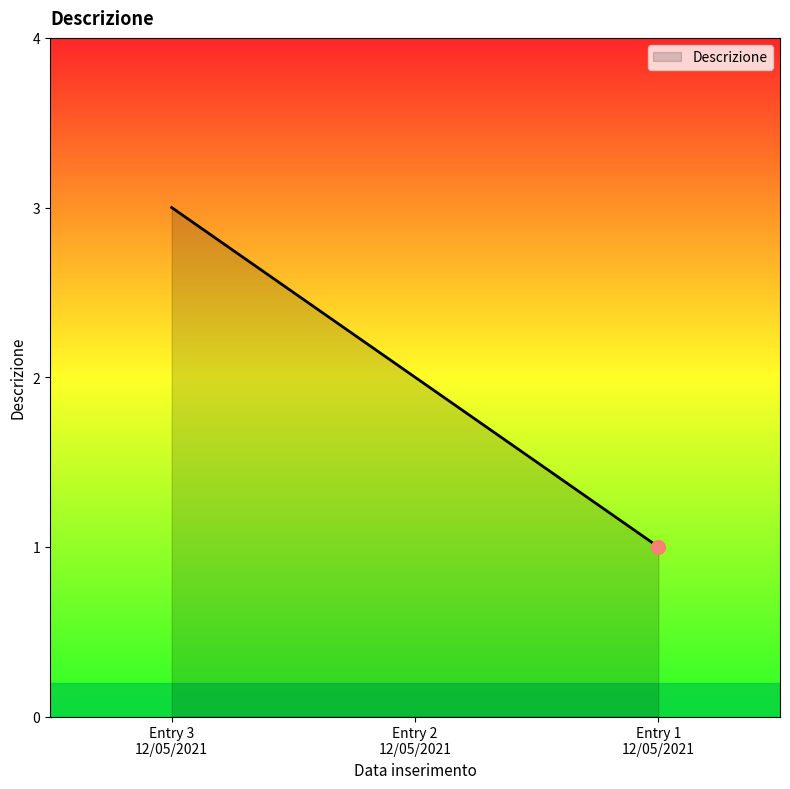

What is the sum of all values?

6